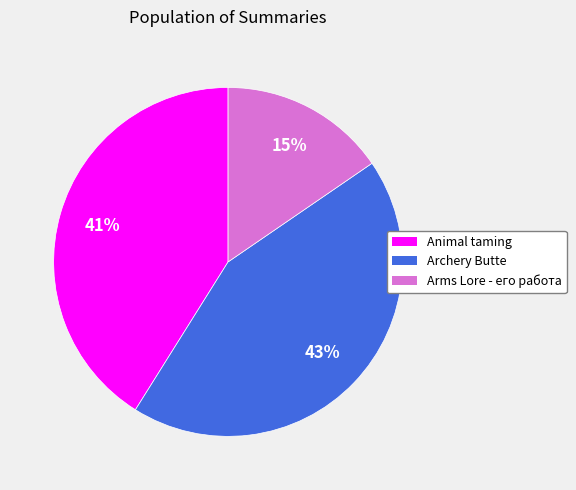

Approximately how many times larger is the value at Arms Lore - его работа compared to Animal taming?

0.4